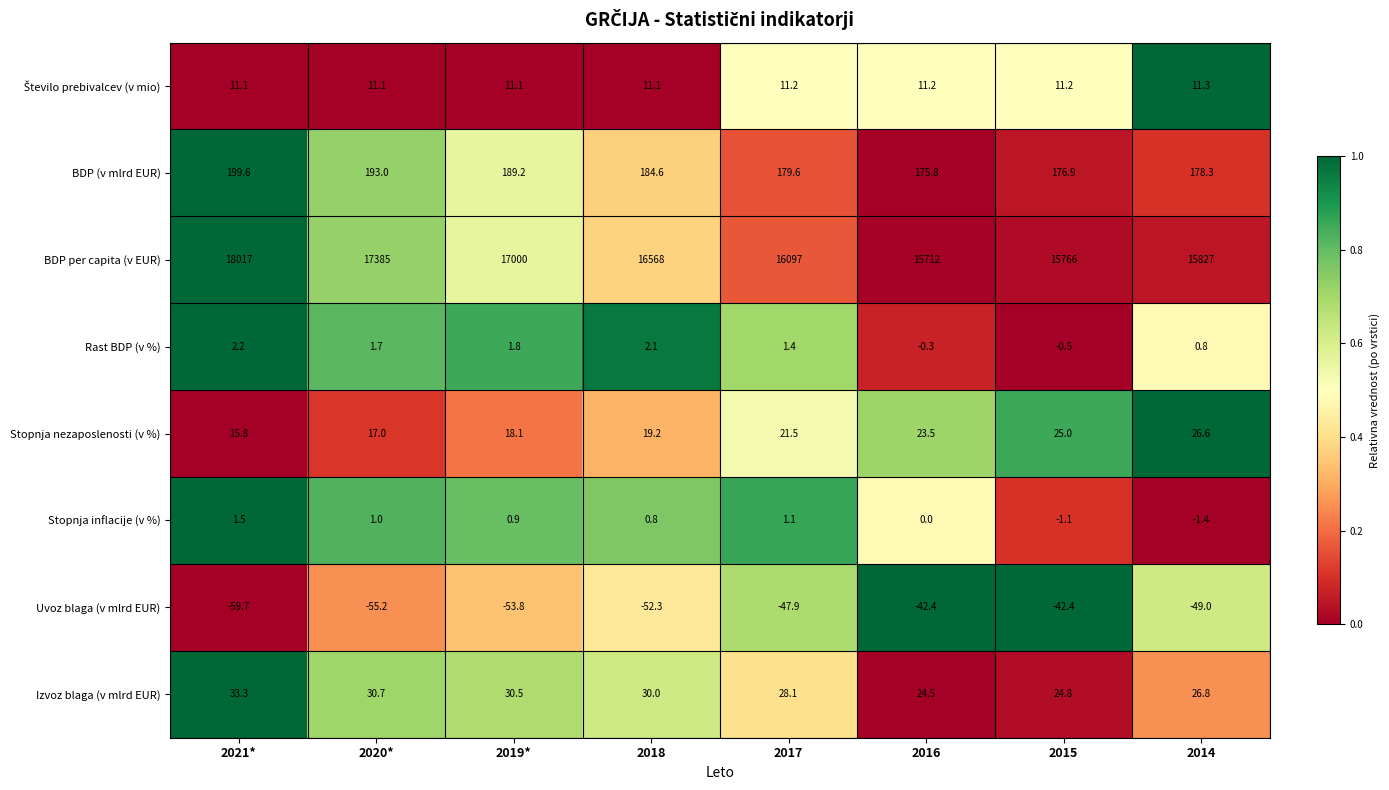

The value of Stopnja nezaposlenosti (v %) at 2021* is 4.8. True or false?

False